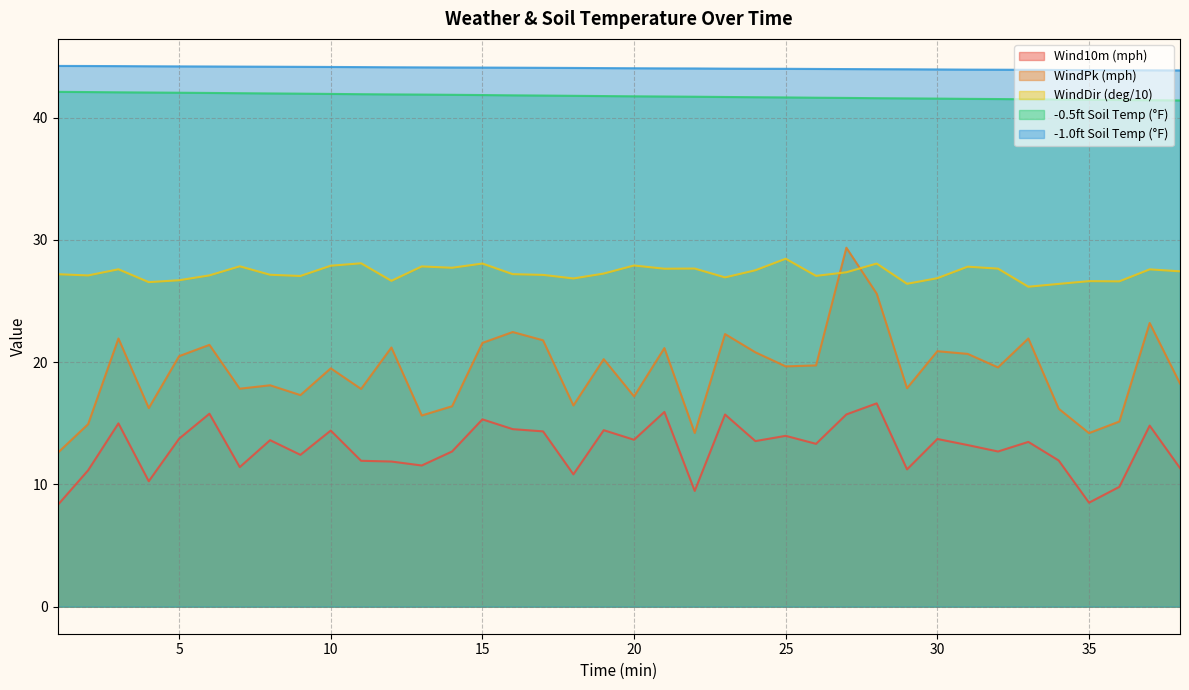

What is the value of the WindDir (deg/10) point at the 4th from the left?

26.5